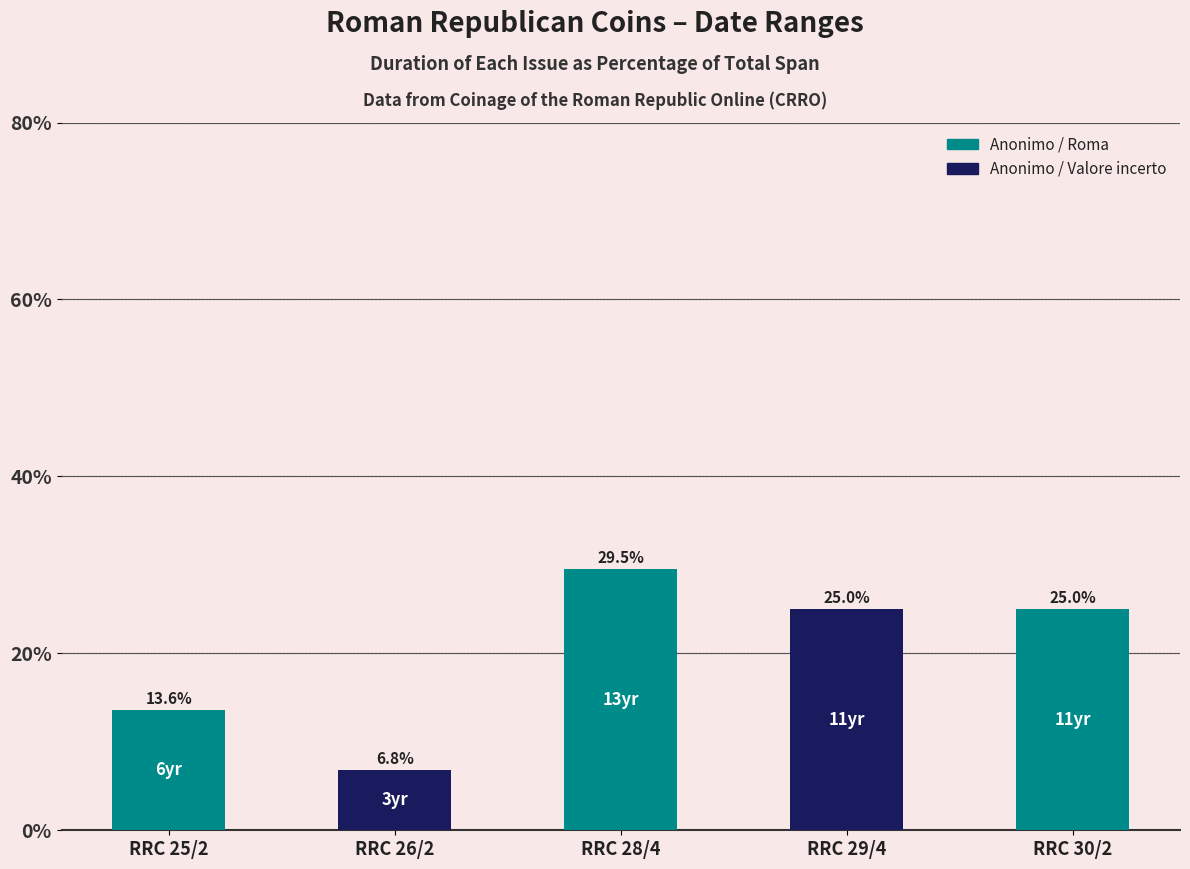

True or false: the data shows 6.8 at RRC 26/2.

True